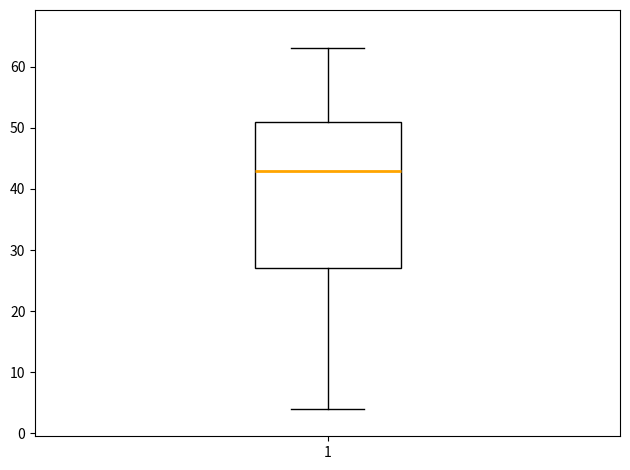

Read this box plot against the y-axis: the position of the median line, the range covered by the box, and the ends of both whiskers. The values are not printed on the chart, so give them approximately, as read against the axis.

median 43, box 27 to 51, whiskers 4 to 63